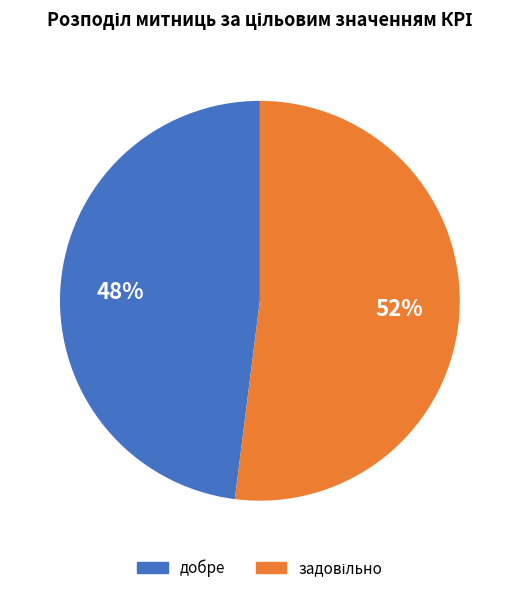

To the nearest percent, what is the average slice percentage?

50%